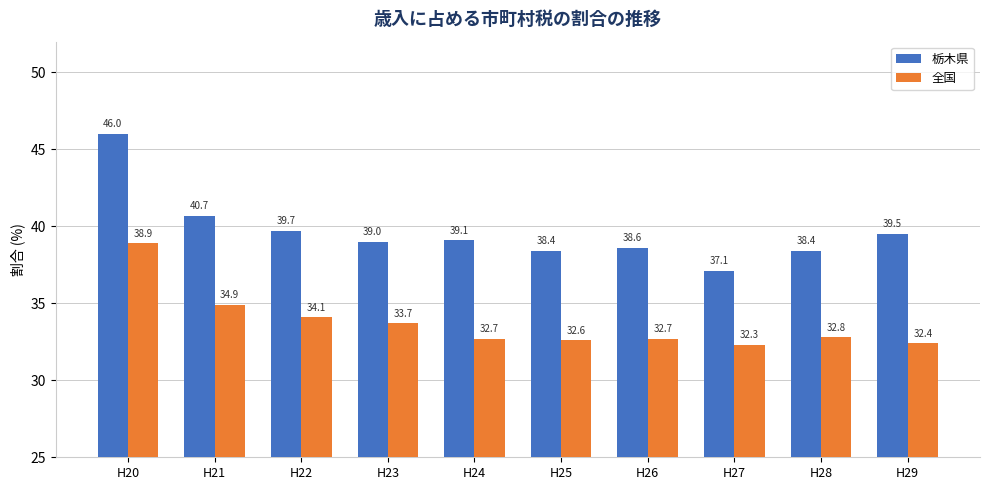

What is the lowest value of the 全国 series?

32.3